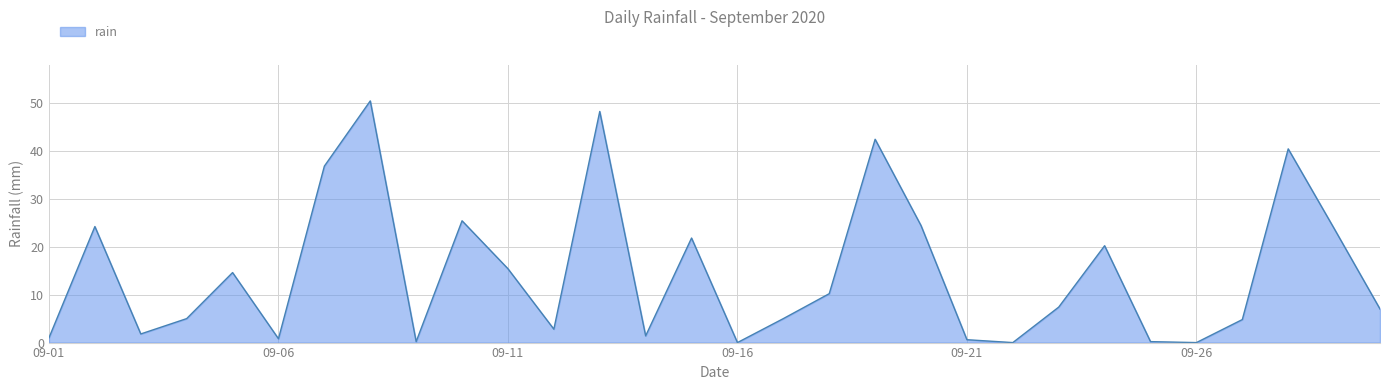

What is the difference between the maximum and minimum values?

50.4